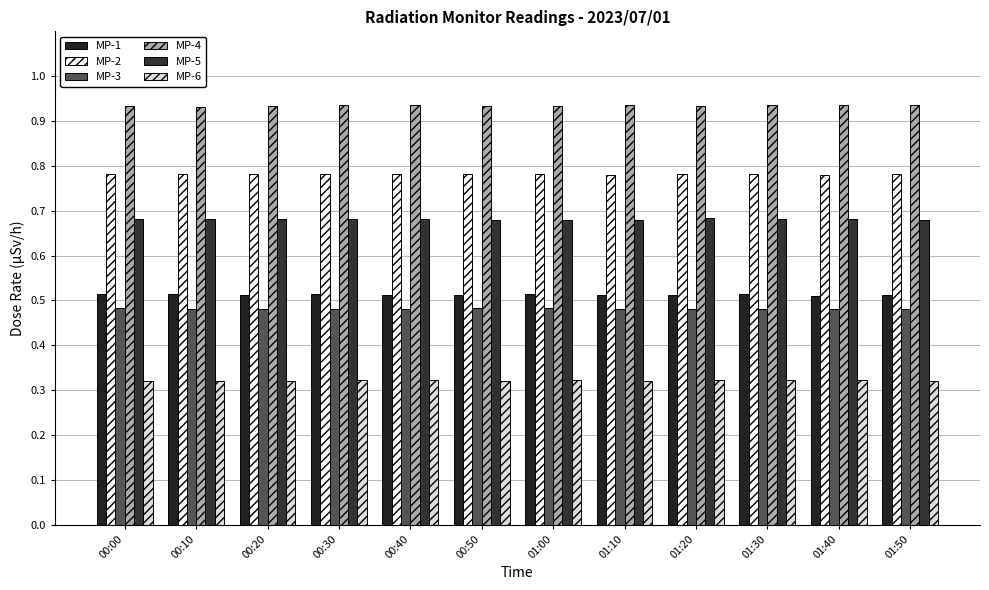

Is it true that MP-4 equals 0.9 at 00:20?

True